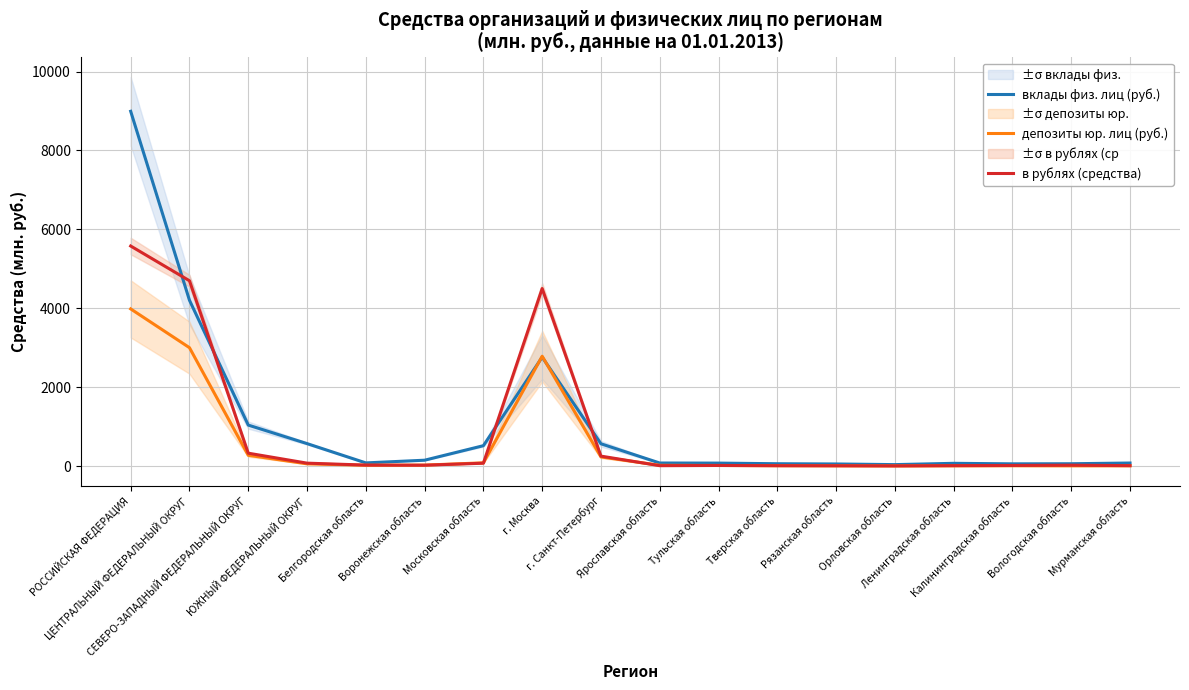

What is the label of the 1st point from the right?

Мурманская область